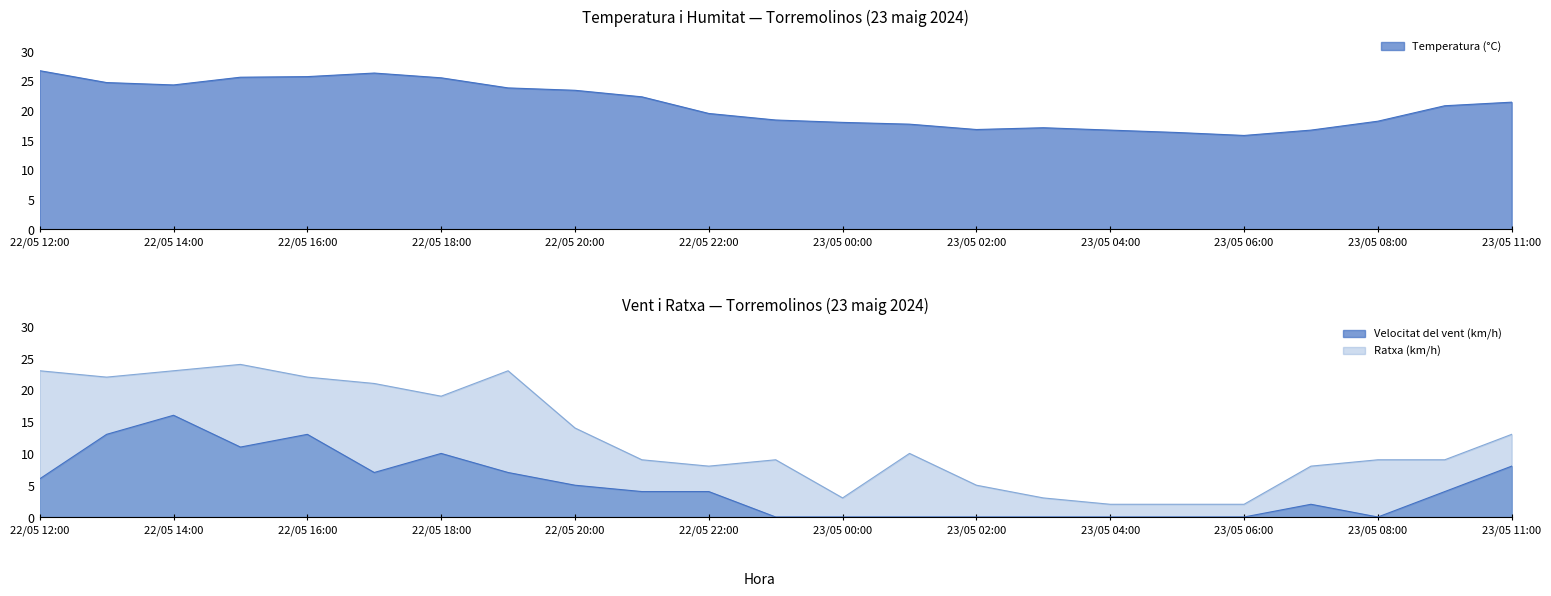

Which series has the largest total across all categories?

Temperatura (°C)